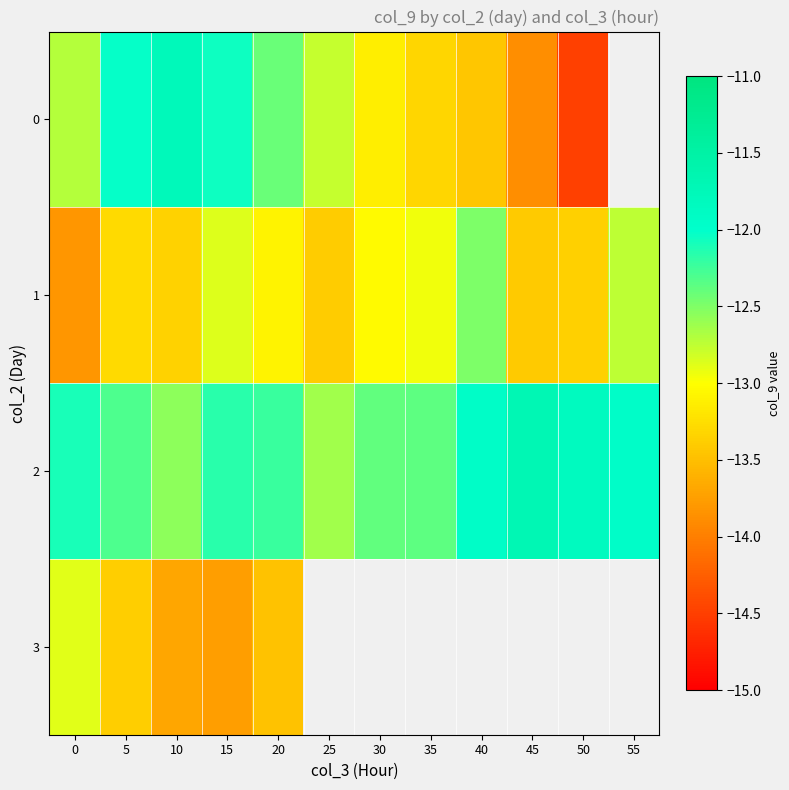

At how many categories does at least one series exceed -14?

12